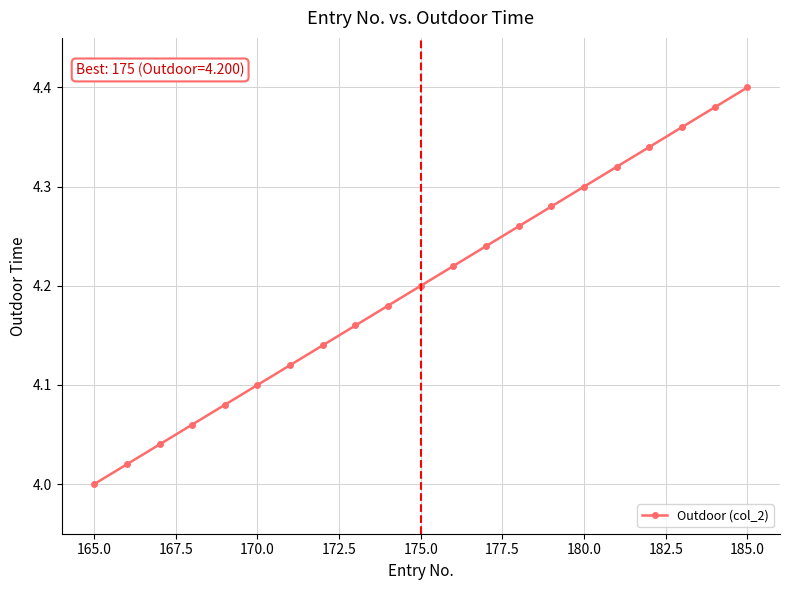

True or false: the data has more than 2 interior local peaks.

False